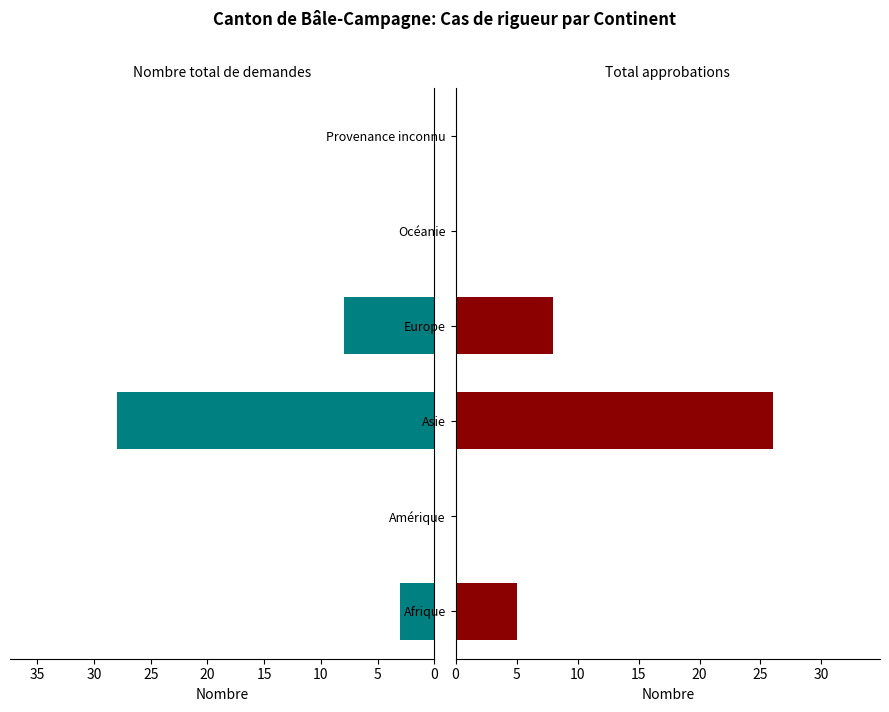

How many positive values does the Nombre total de demandes series have?

3